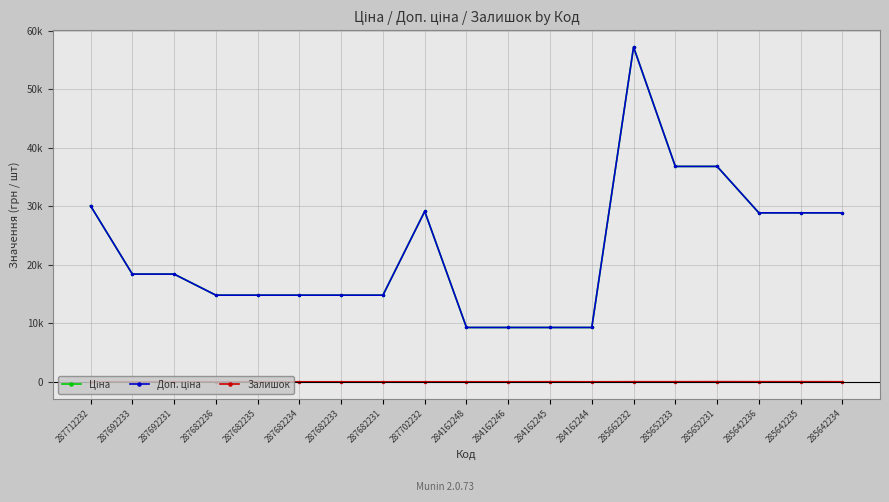

Does the chart have visible grid lines?

Yes